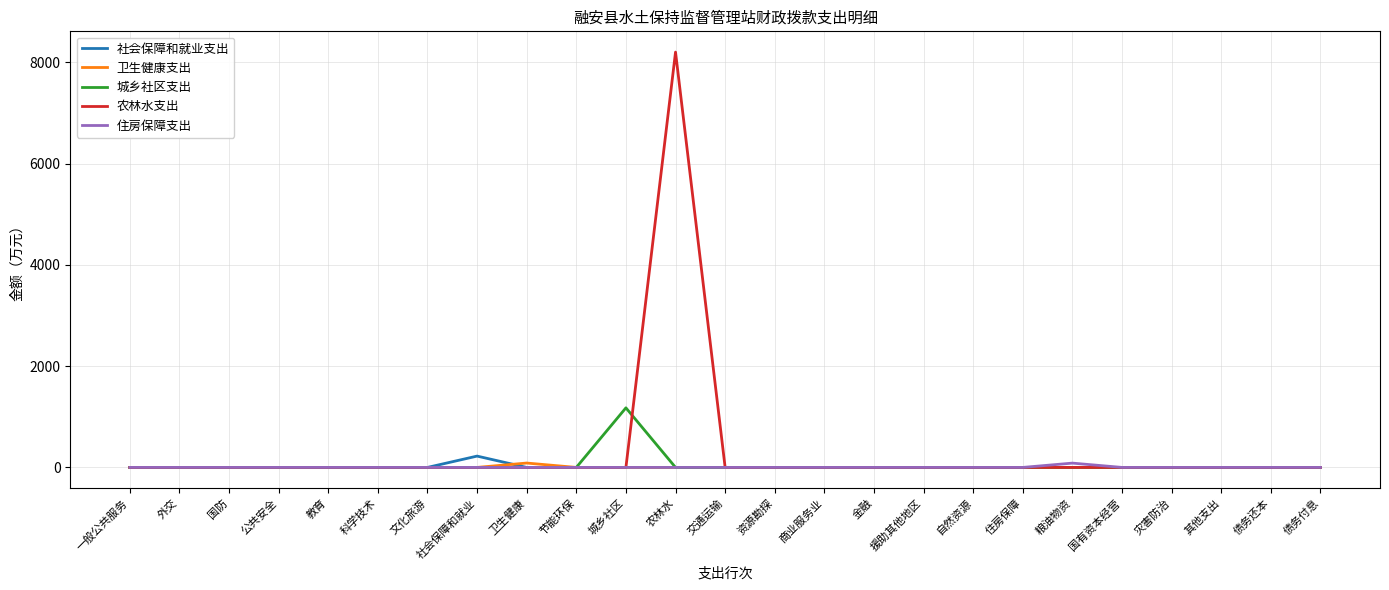

How many lines are shown in the chart?

5